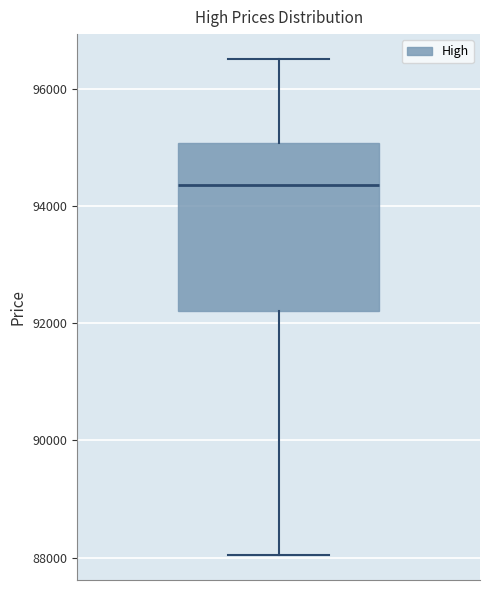

Read this box plot against the y-axis: the position of the median line, the range covered by the box, and the ends of both whiskers. The values are not printed on the chart, so give them approximately, as read against the axis.

median 94400, box 92200 to 95000, whiskers 88000 to 96600